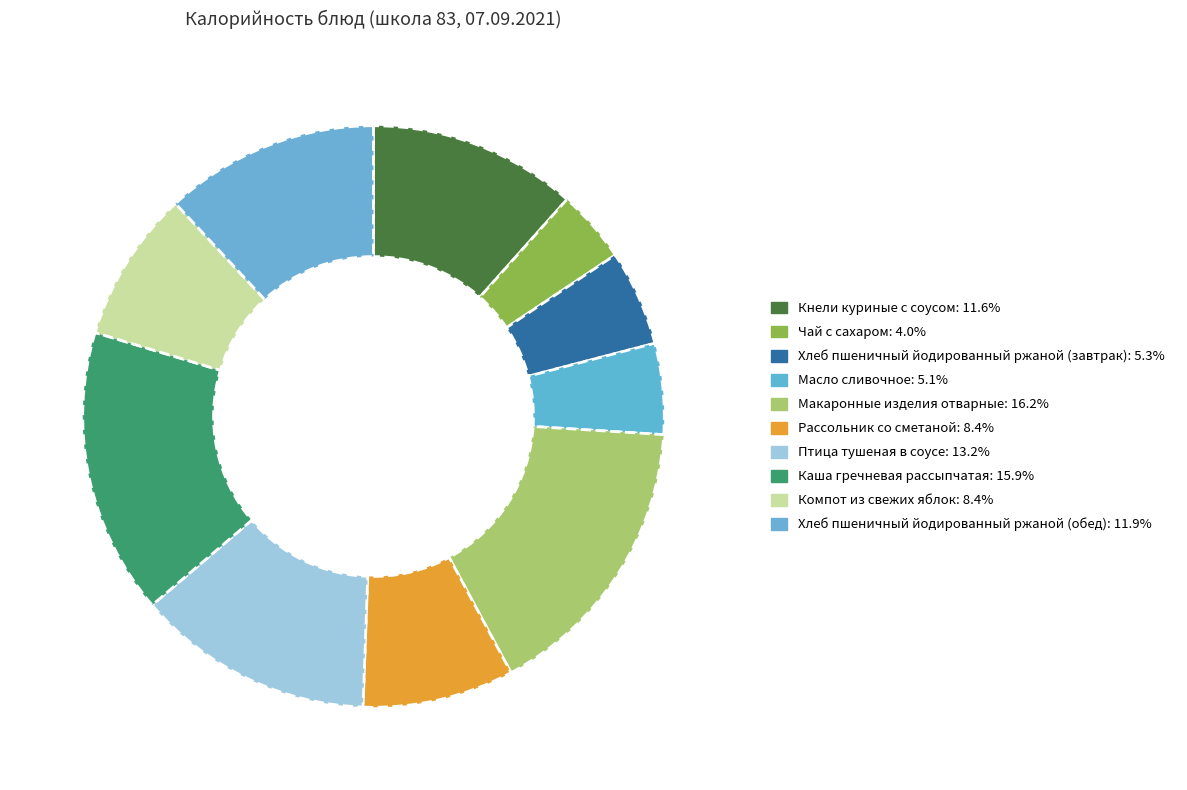

What is the largest slice in the pie chart?

Макаронные изделия отварные